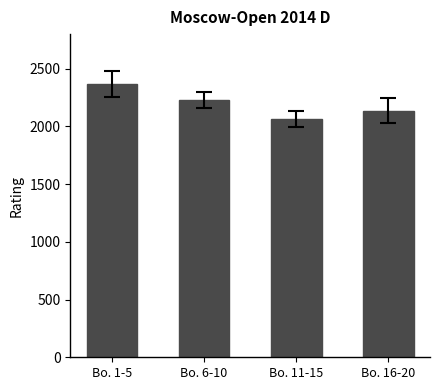

What is the greatest value displayed?

2365.0